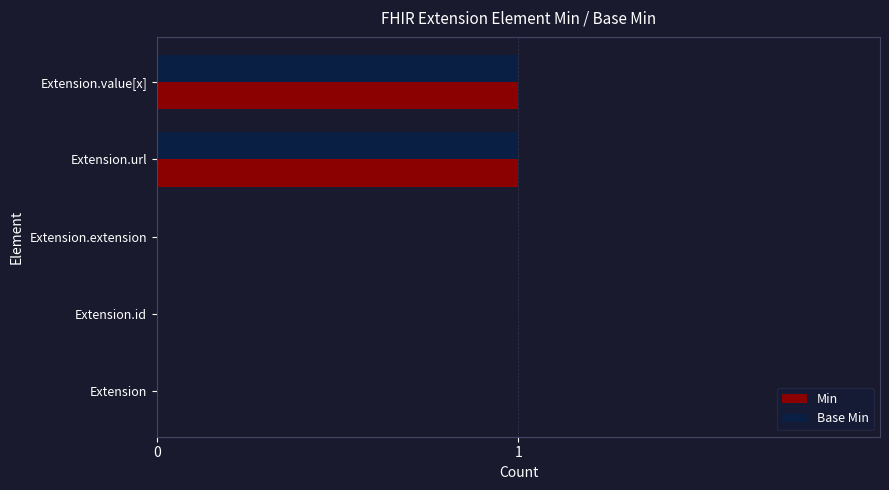

Is the value of Min at Extension.extension greater than the value of Base Min at Extension.value[x]?

No